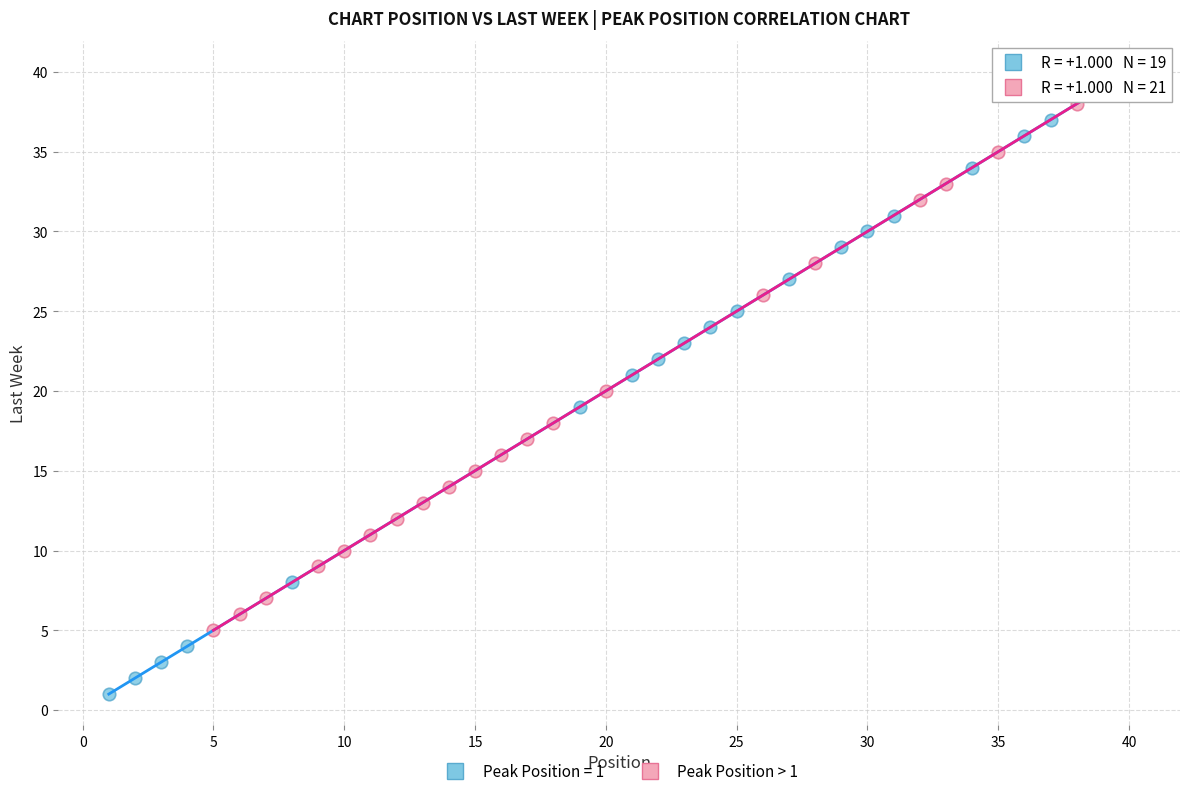

Which series reaches the minimum Y coordinate?

Peak Position = 1